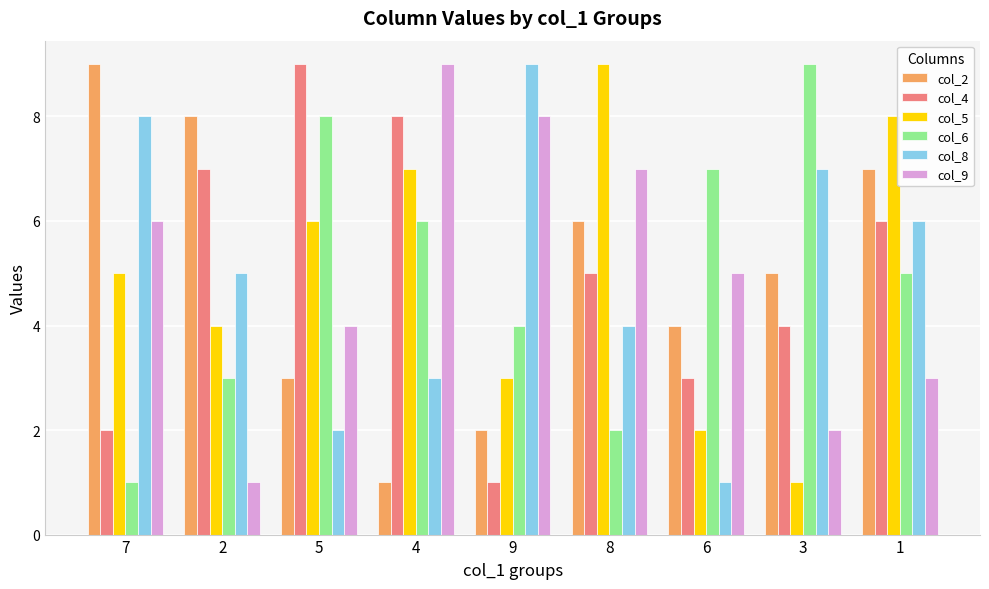

What is the sum of the col_5 values at 5 and 4?

13